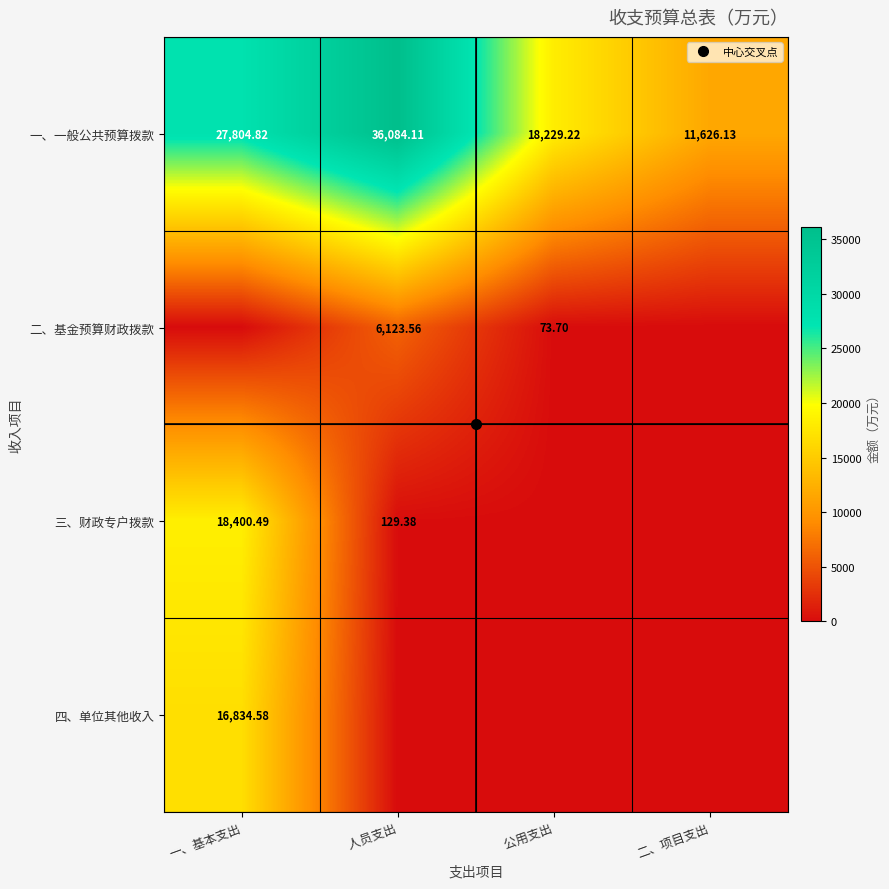

At which label does 四、单位其他收入 reach its minimum?

人员支出